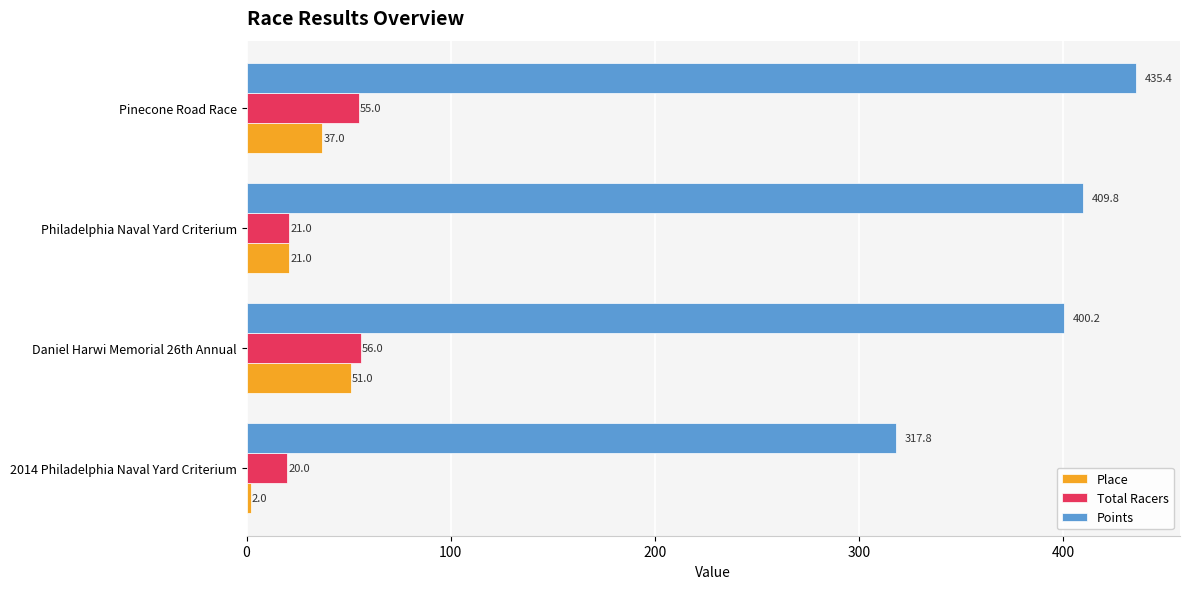

Which series has the largest range (max minus min)?

Points